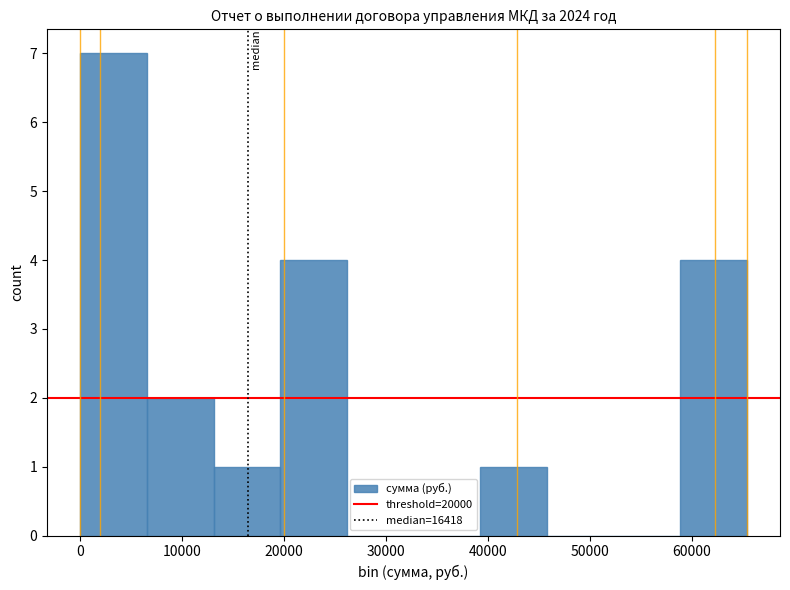

Which range on the x-axis has the tallest bar?

0 to 7000